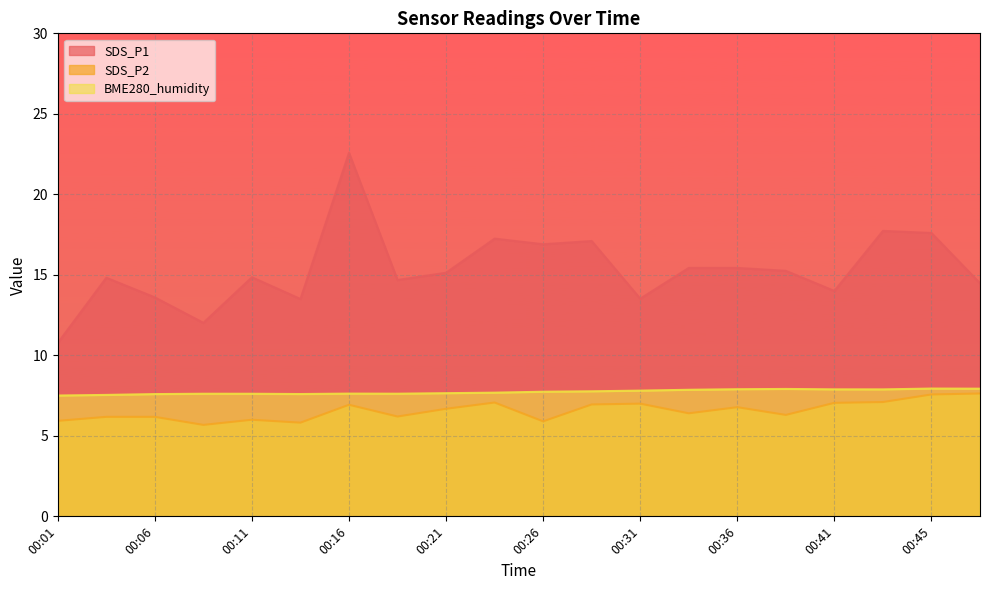

Which series has the largest total across all categories?

SDS_P1